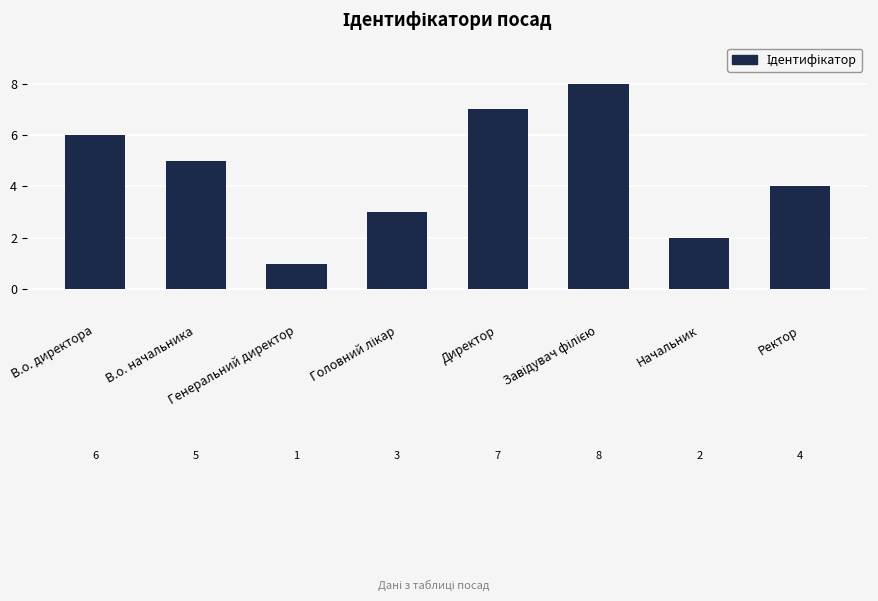

What is the maximum value shown in the chart?

8